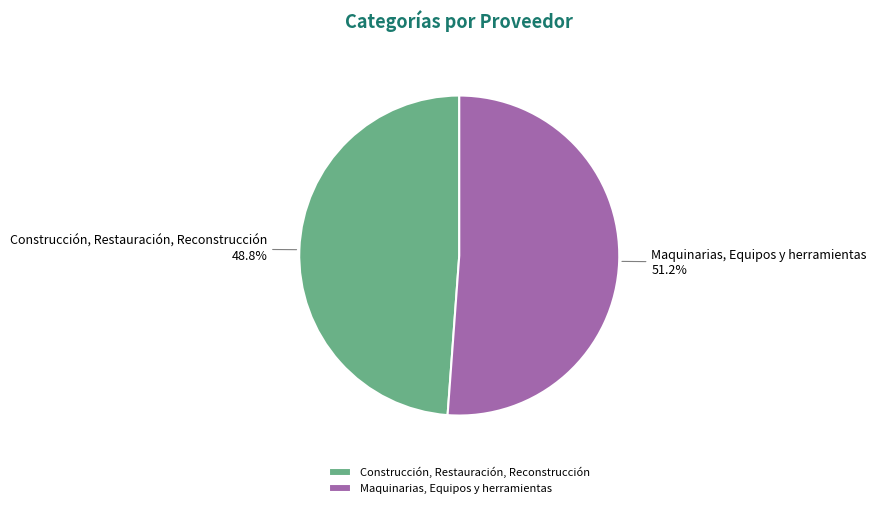

Does Construcción, Restauración, Reconstrucción account for over 50% of the chart?

No